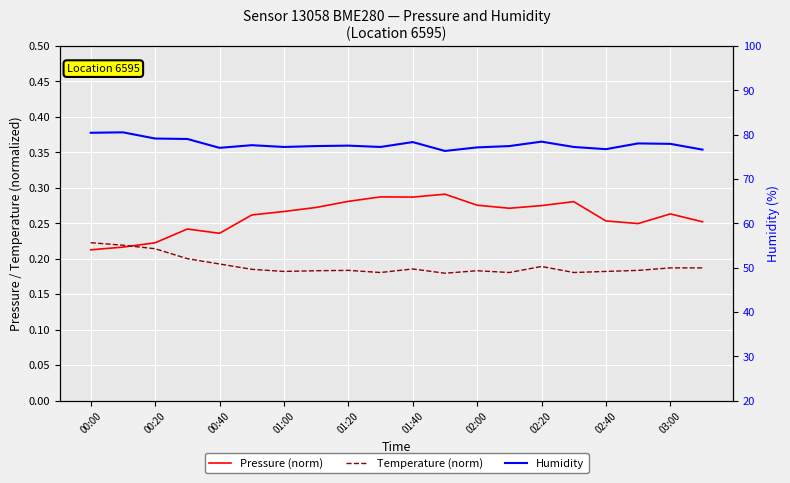

At which label is Pressure (norm) closest to 0?

00:00